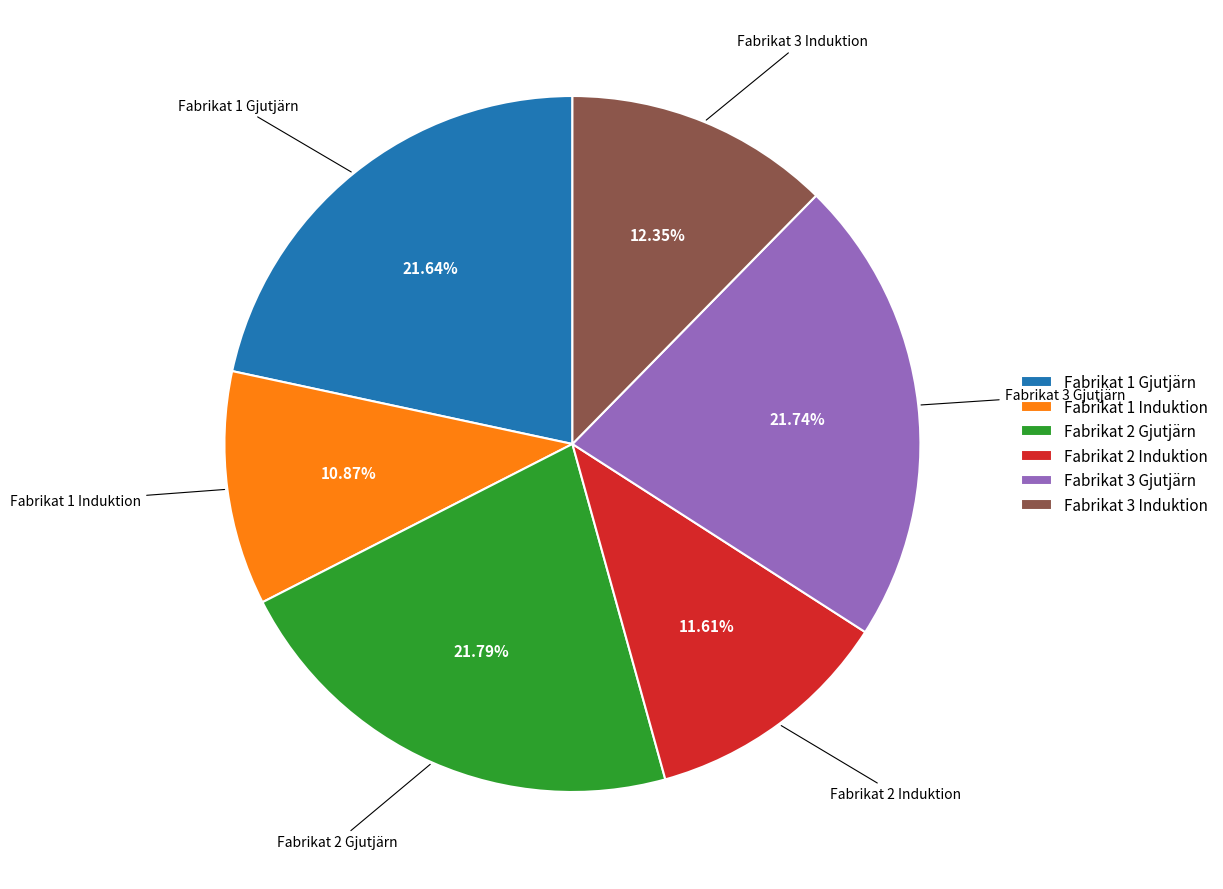

What percentage is NOT represented by Fabrikat 3 Induktion?

87.7%